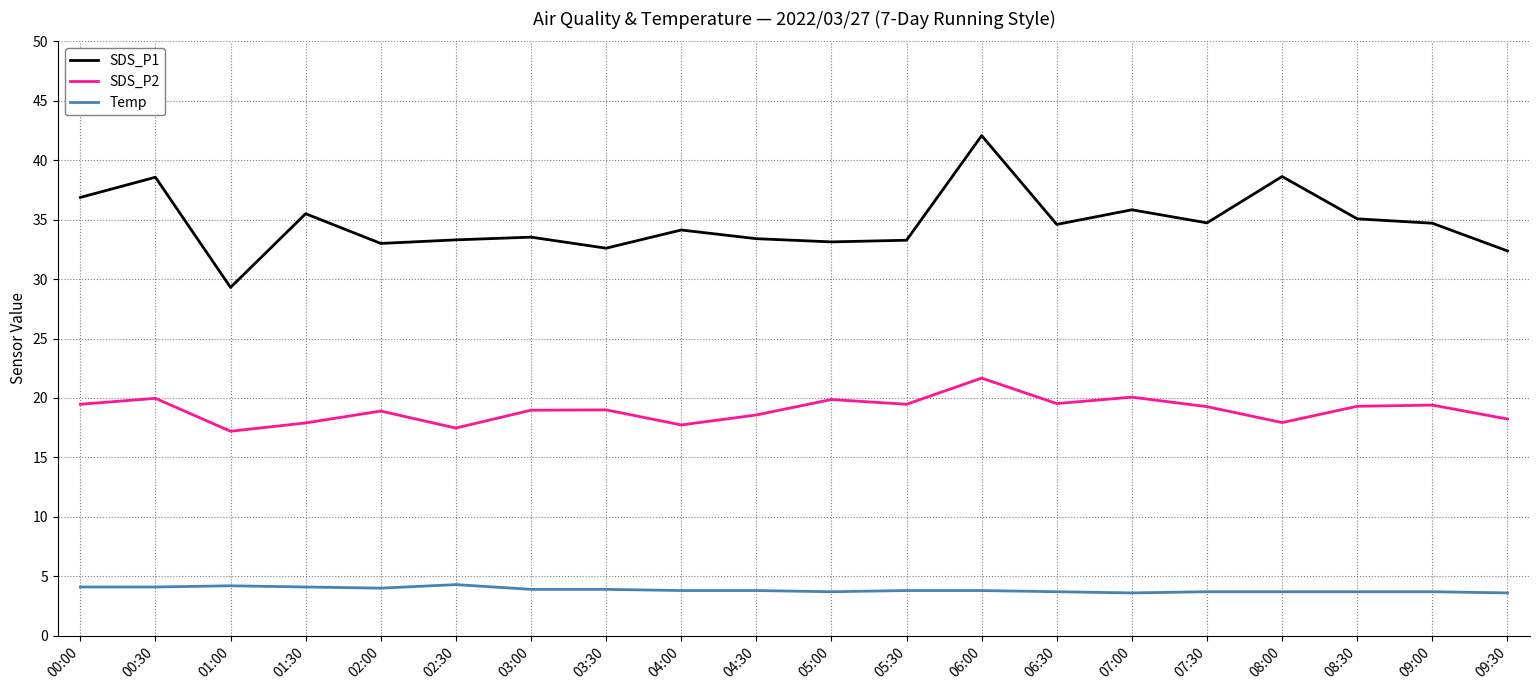

What is the difference between the Temp values at 04:00 and 00:00?

0.3